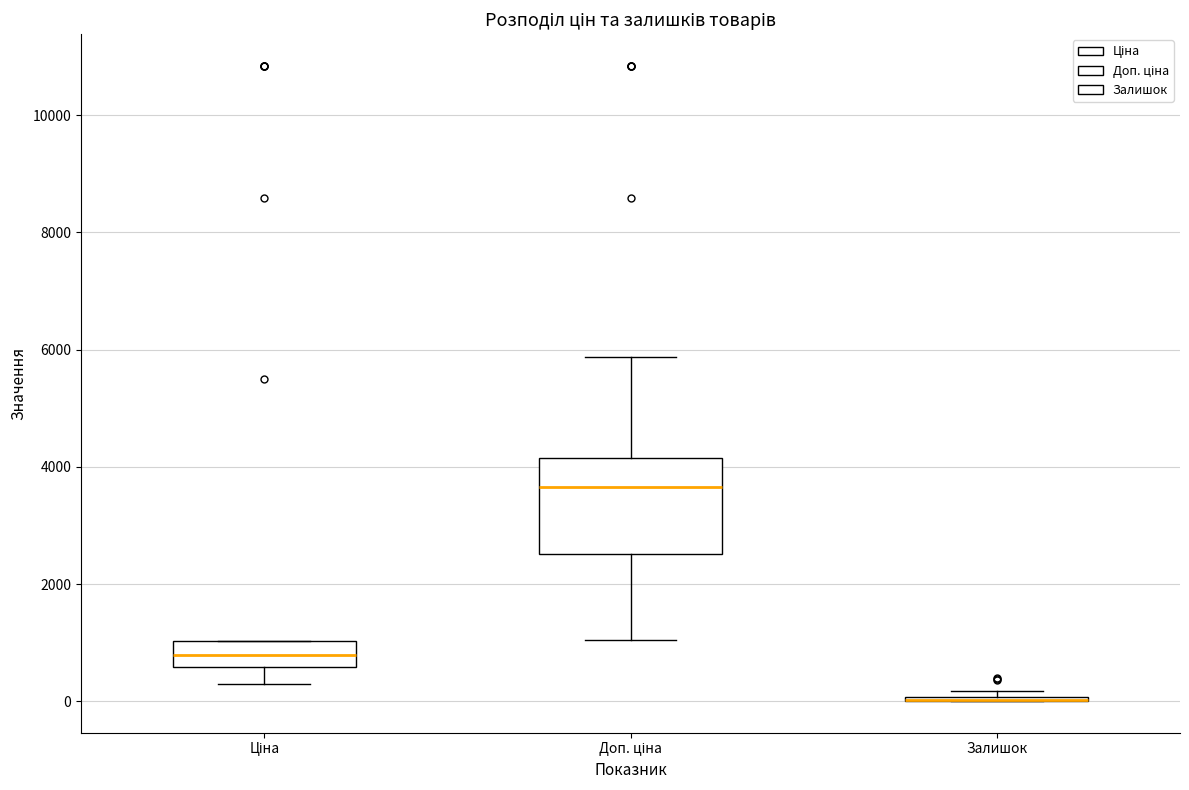

Reading left to right, read every box against the y-axis: the position of its median line, the range the box covers, and the ends of its whiskers. The values are not printed on the chart, so give them approximately, as read against the axis.

Ціна: median 800, box 600 to 1000, whiskers 400 to 1000
Доп. ціна: median 3600, box 2600 to 4200, whiskers 1000 to 5800
Залишок: box collapsed to a line at 0, whiskers 0 to 200